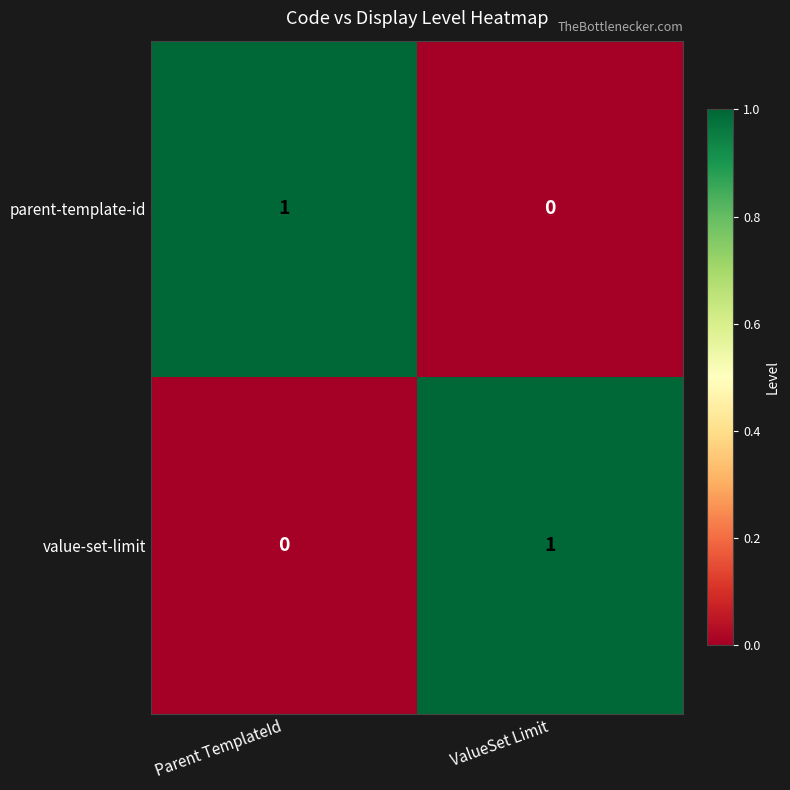

The value of parent-template-id at ValueSet Limit is 0. True or false?

True